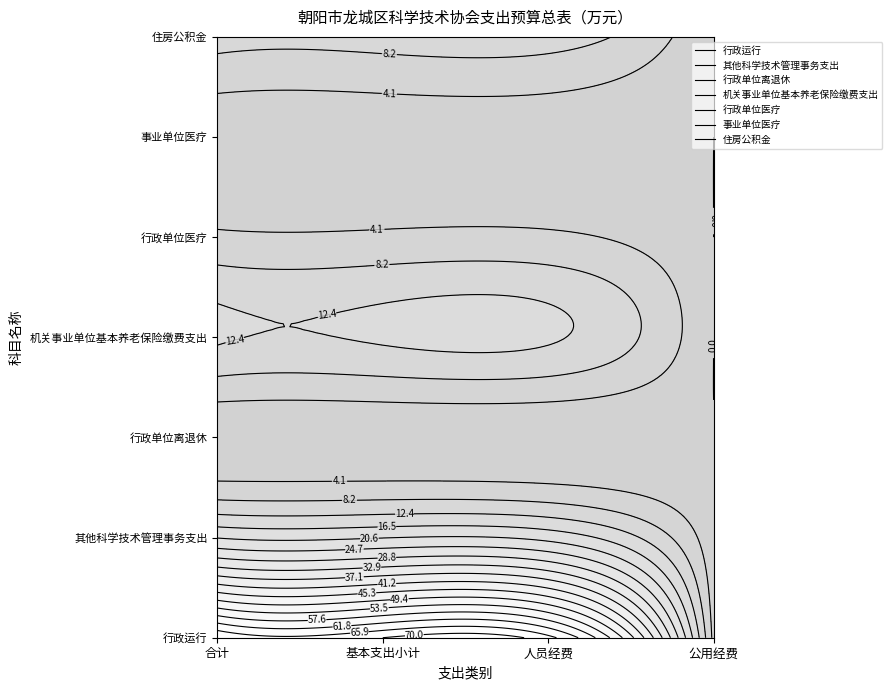

Reading right to left, list all the values displayed in this chart.

行政运行: 3=2.8	2=67.2	1=70.0	0=70.0
其他科学技术管理事务支出: 3=1.2	2=19.2	1=20.4	0=20.4
行政单位离退休: 3=0.1	2=0.5	1=0.6	0=0.6
机关事业单位基本养老保险缴费支出: 3=0.0	2=12.9	1=12.9	0=12.9
行政单位医疗: 3=0.0	2=4.9	1=4.9	0=4.9
事业单位医疗: 3=0.0	2=1.6	1=1.6	0=1.6
住房公积金: 3=0.0	2=10.4	1=10.4	0=10.4